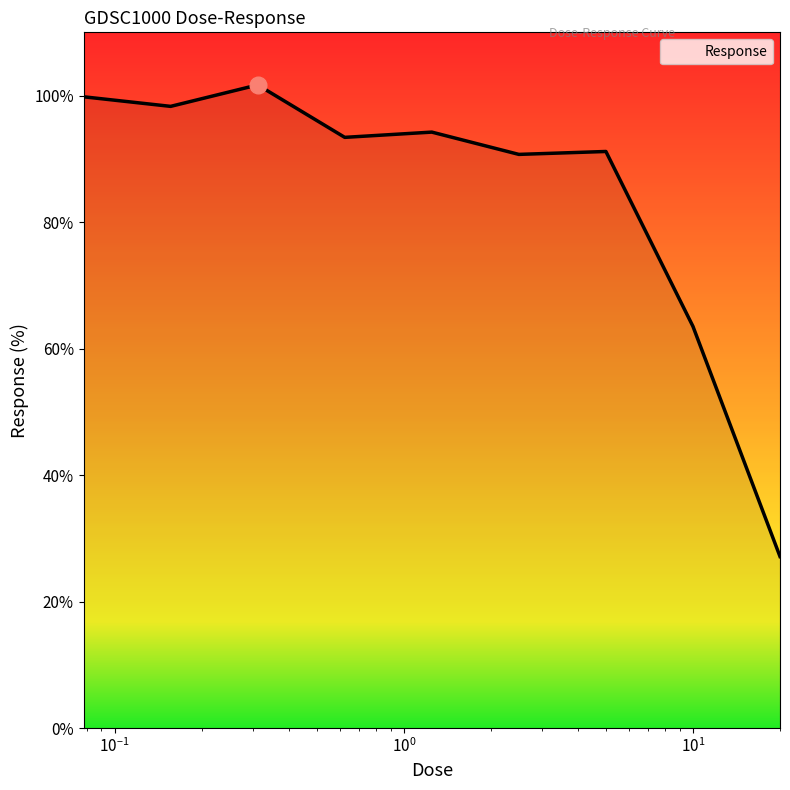

What is the smallest value displayed?

27.1